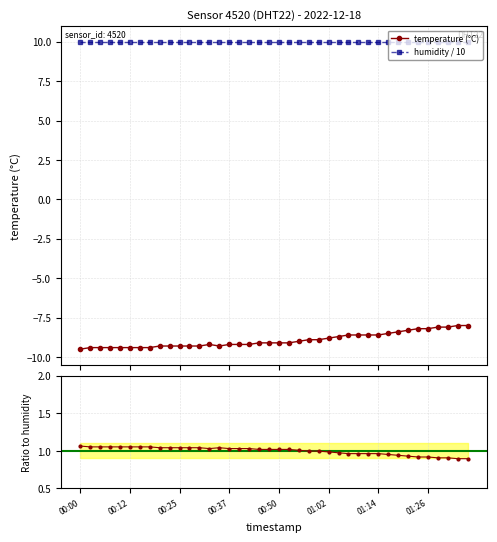

List the labels in order of value, smallest first.

00:00, 00:03, 00:05, 00:08, 00:10, 00:12, 00:15, 00:17, 00:20, 00:22, 00:25, 00:27, 00:30, 00:35, 00:32, 00:37, 00:40, 00:42, 00:45, 00:47, 00:50, 00:52, 00:55, 00:57, 00:59, 01:02, 01:04, 01:07, 01:09, 01:12, 01:14, 01:17, 01:19, 01:21, 01:24, 01:26, 01:29, 01:31, 01:34, 01:36